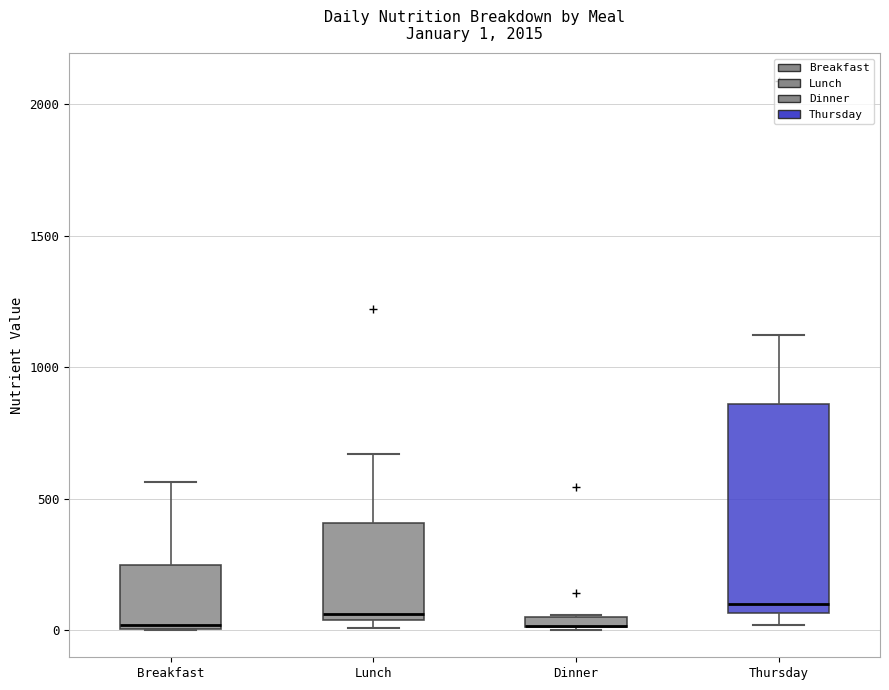

Which box is the tallest, from its lower edge to its upper edge?

Thursday